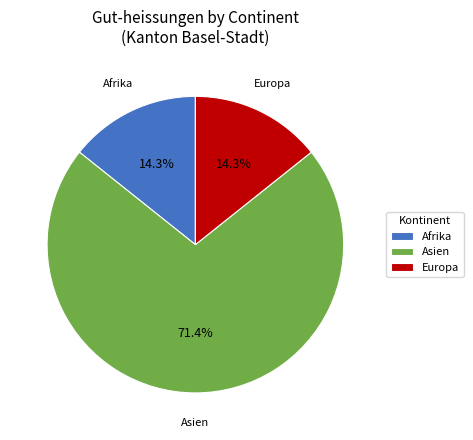

Count the number of slices in the pie.

3